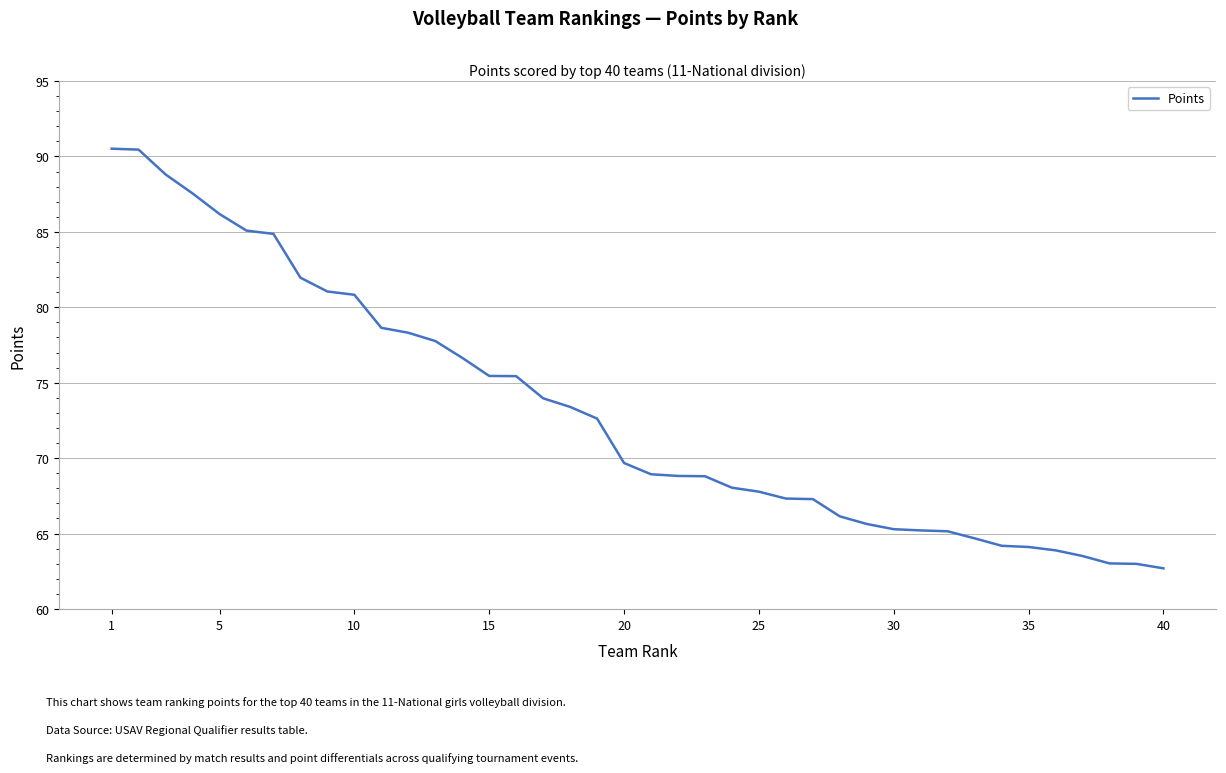

What is the smallest value displayed?

62.7